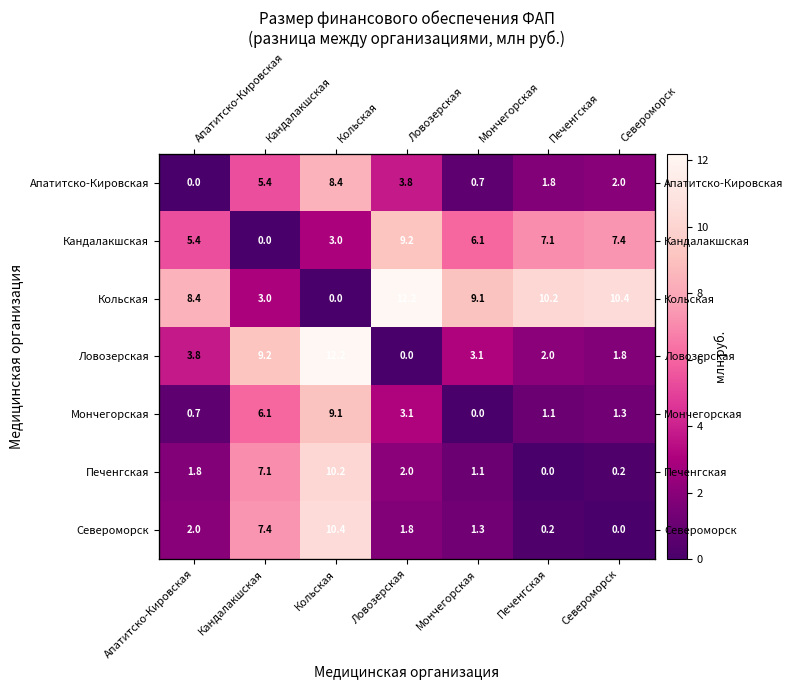

Which series has the widest spread of values?

Кольская